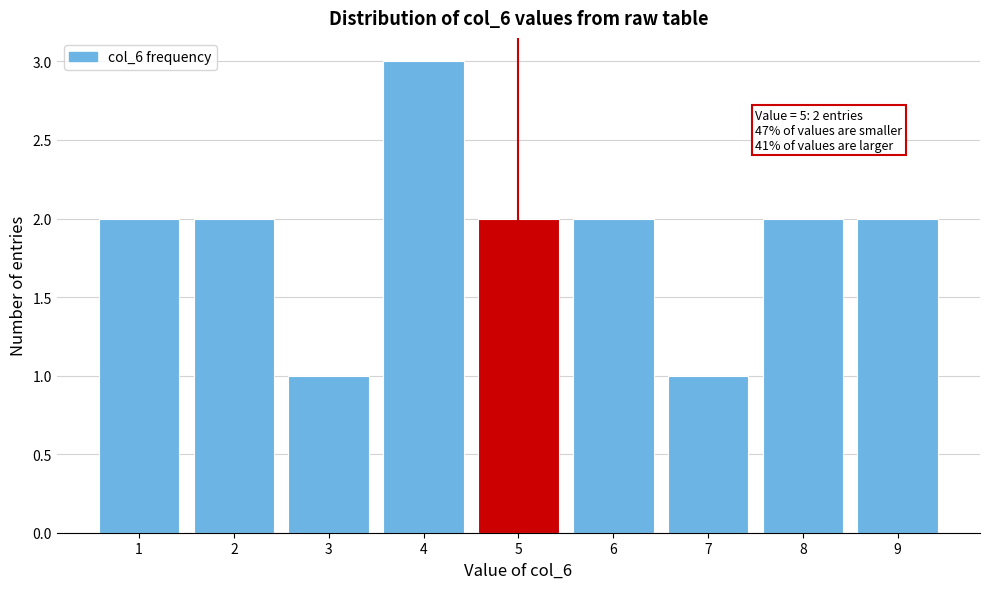

Which range on the x-axis has the tallest bar?

3.5 to 4.5